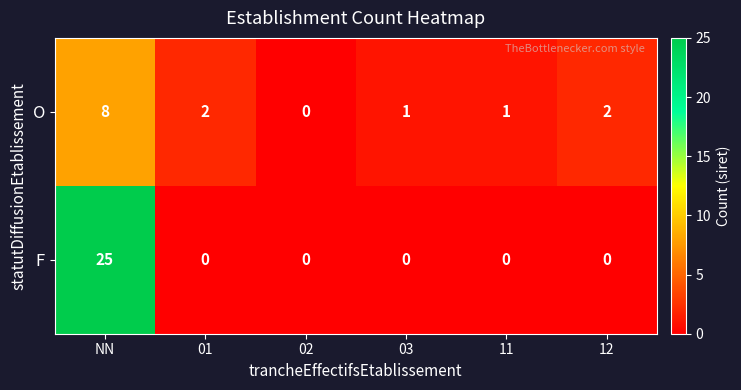

Which series has the largest range (max minus min)?

F